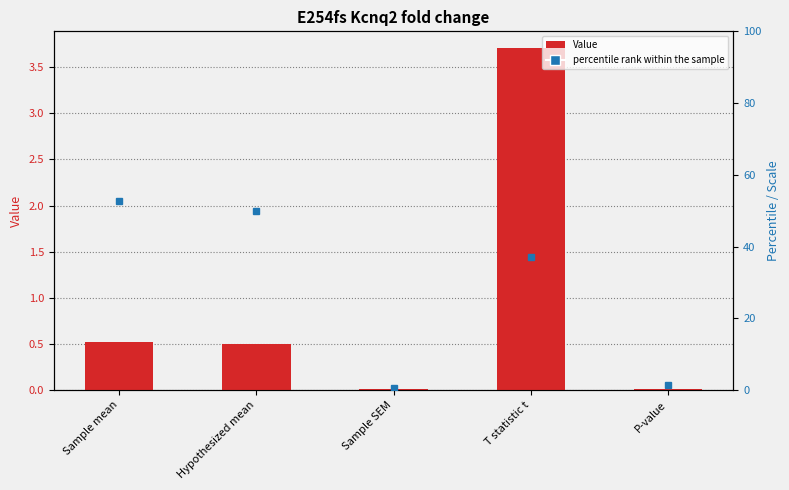

Rank the series at Sample mean from lowest to highest value.

Value, percentile rank within the sample